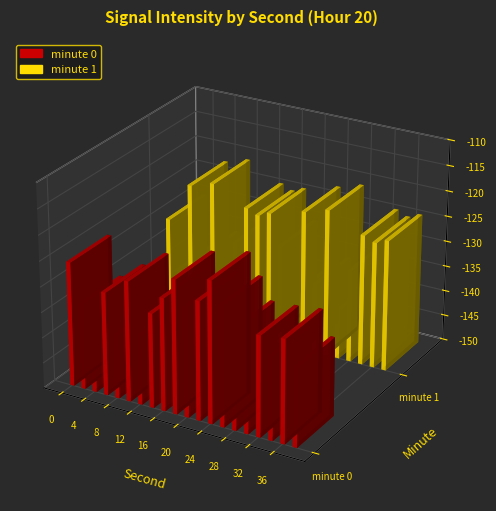

How many bars are there in total?

40